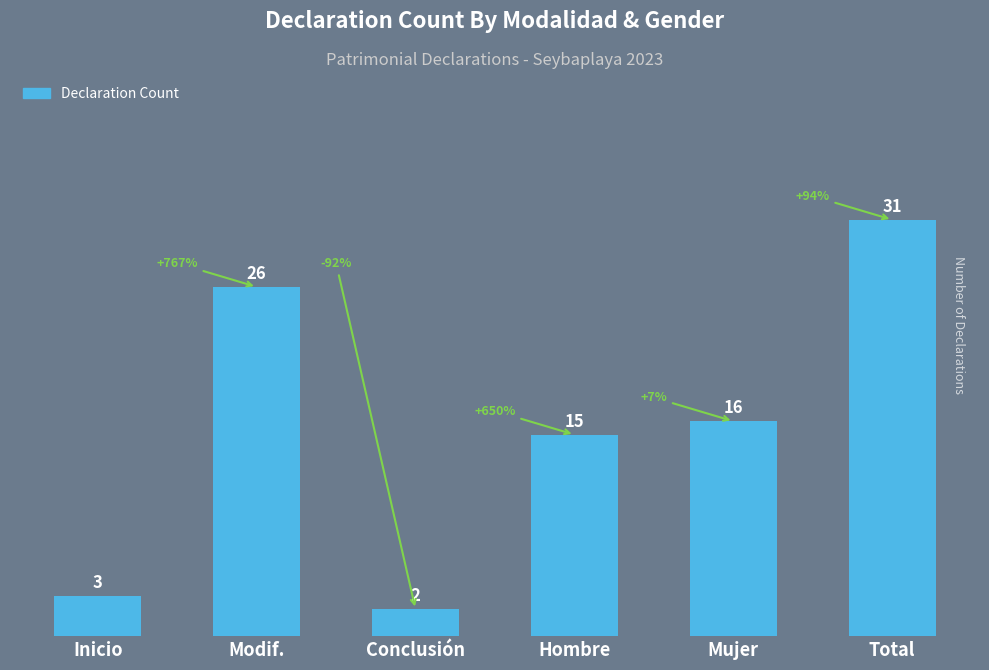

At which label does the data first exceed 16?

Modif.